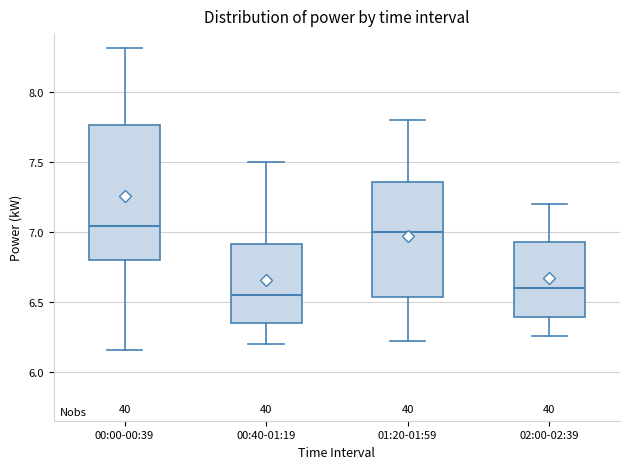

Comparing the boxes themselves (not the whiskers), which one is the tallest?

00:00-00:39